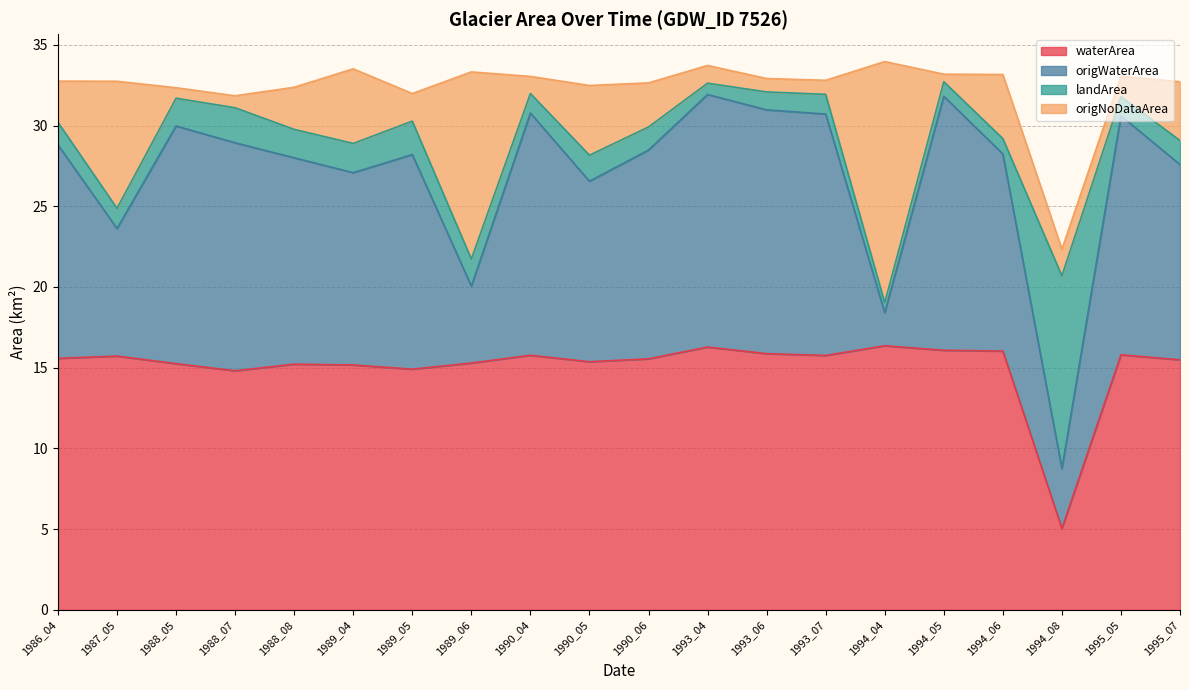

What is the total value across all series at 1990_04?

33.0